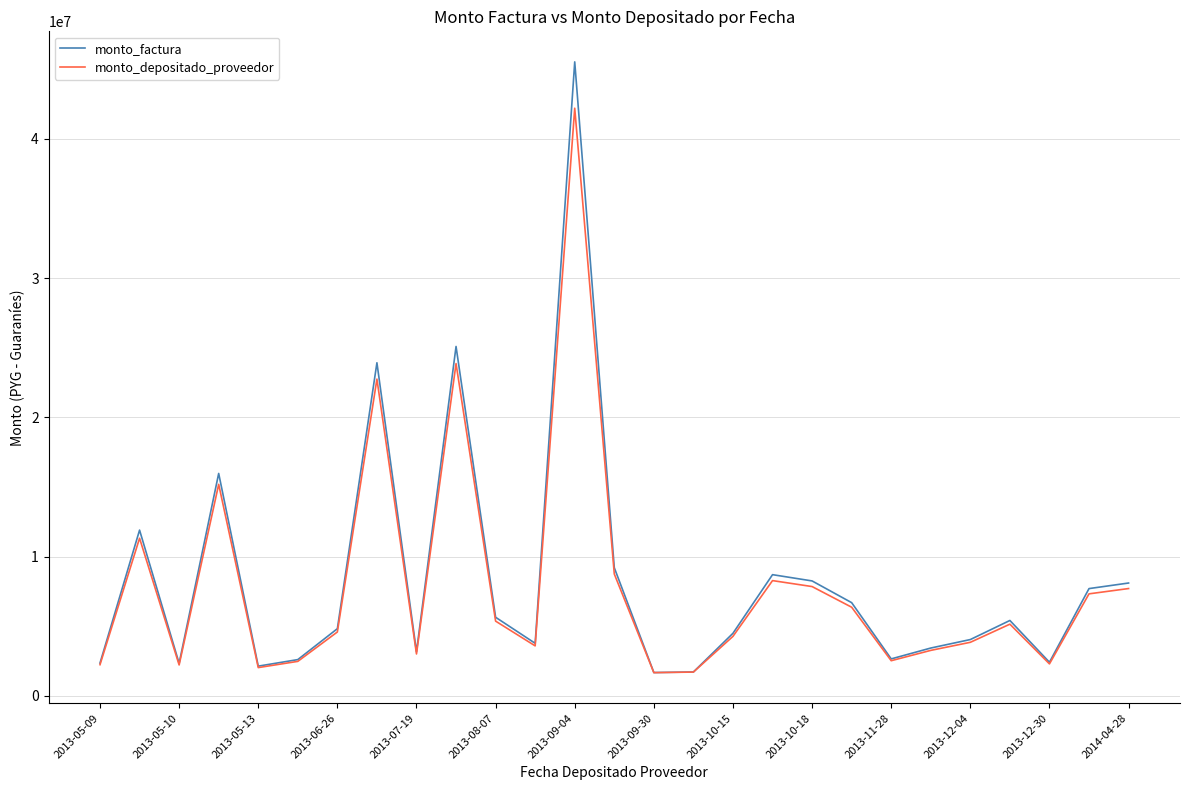

What is the minimum value shown in the chart?

1663927